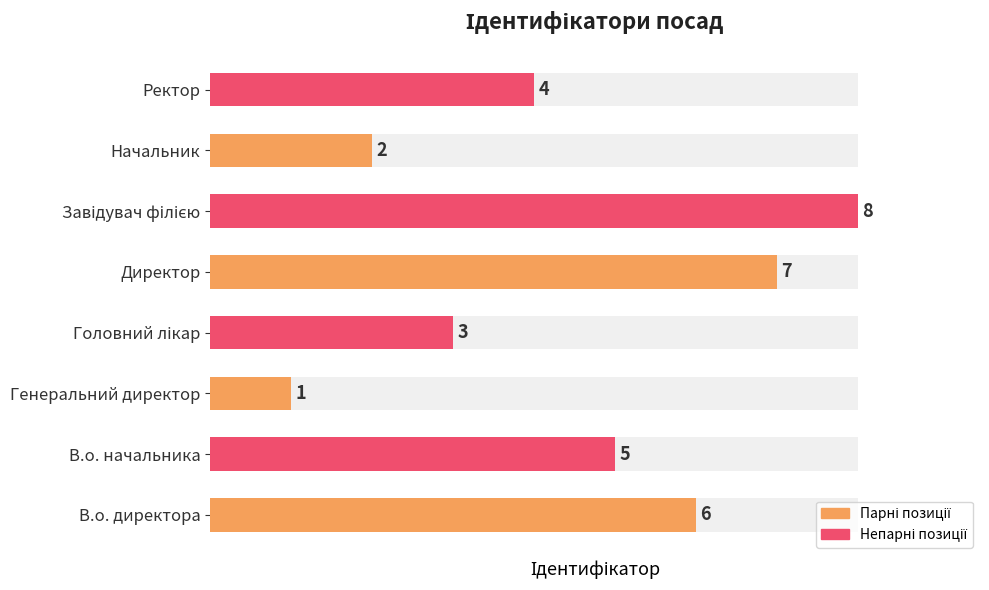

The chart shows a value of 7 at Директор. True or false?

True